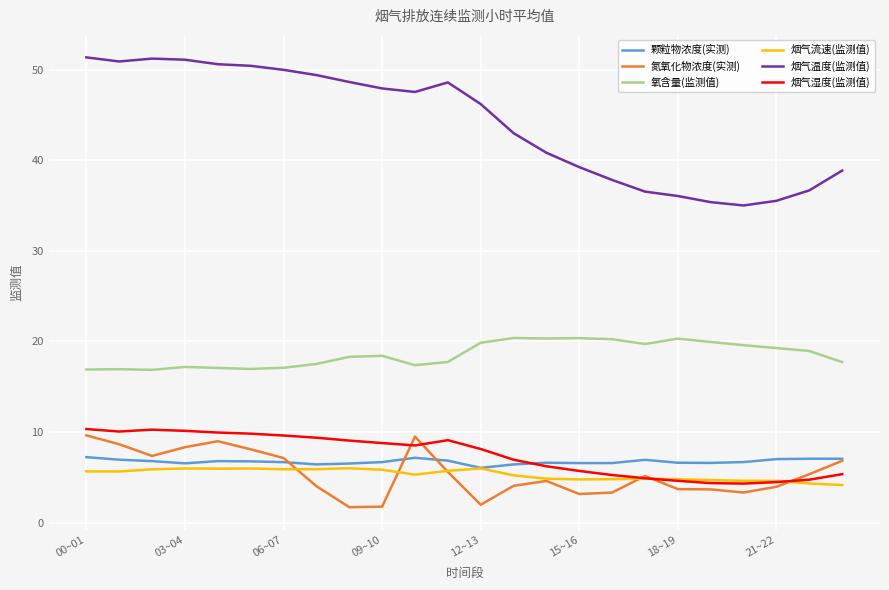

Which series has the largest total across all categories?

烟气温度(监测值)